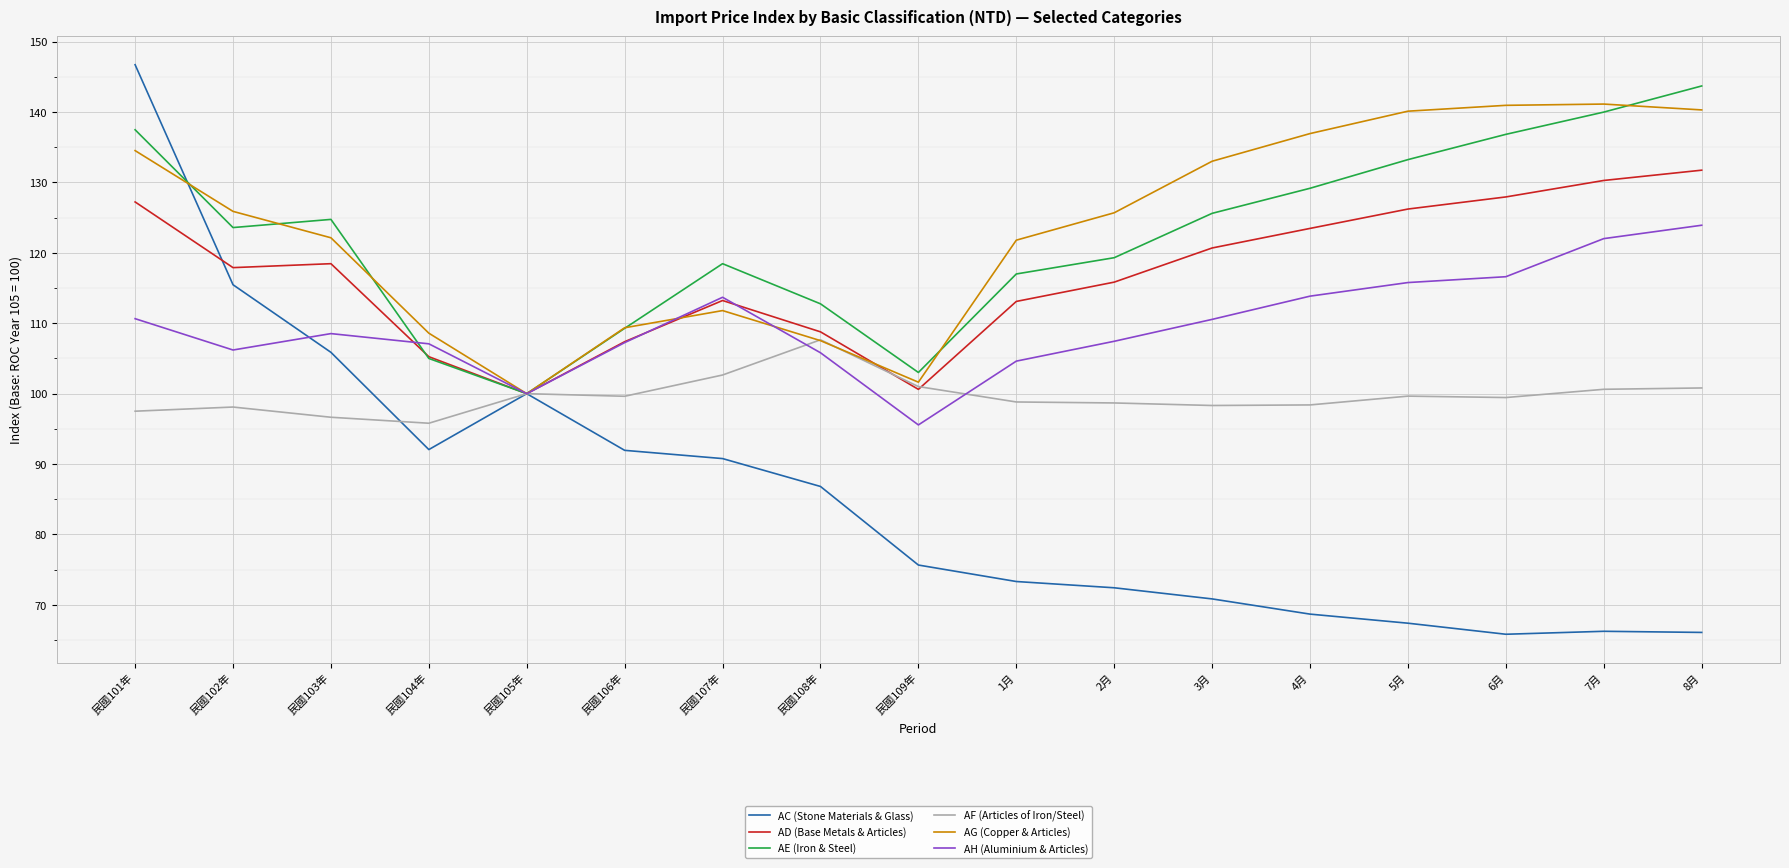

What is the sum of all AH (Aluminium & Articles) values?

1869.6